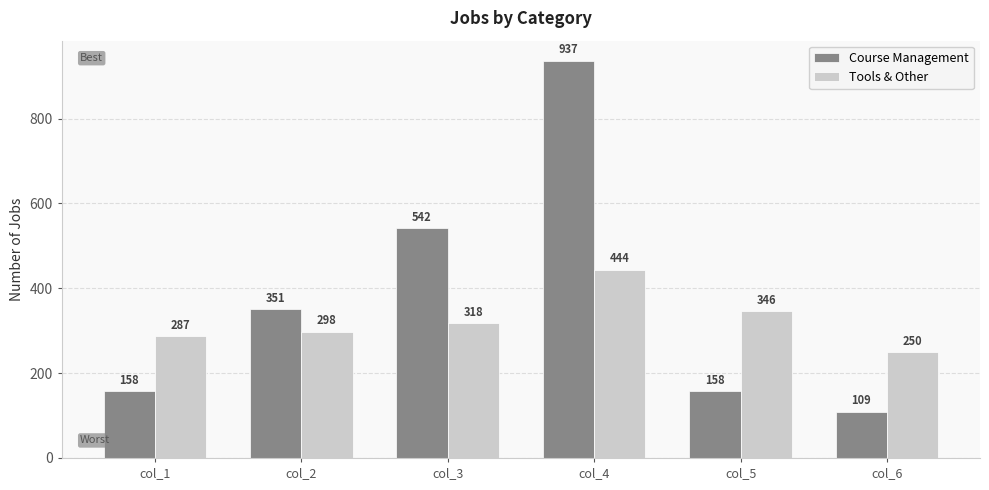

The value of Course Management at col_3 is 542. True or false?

True